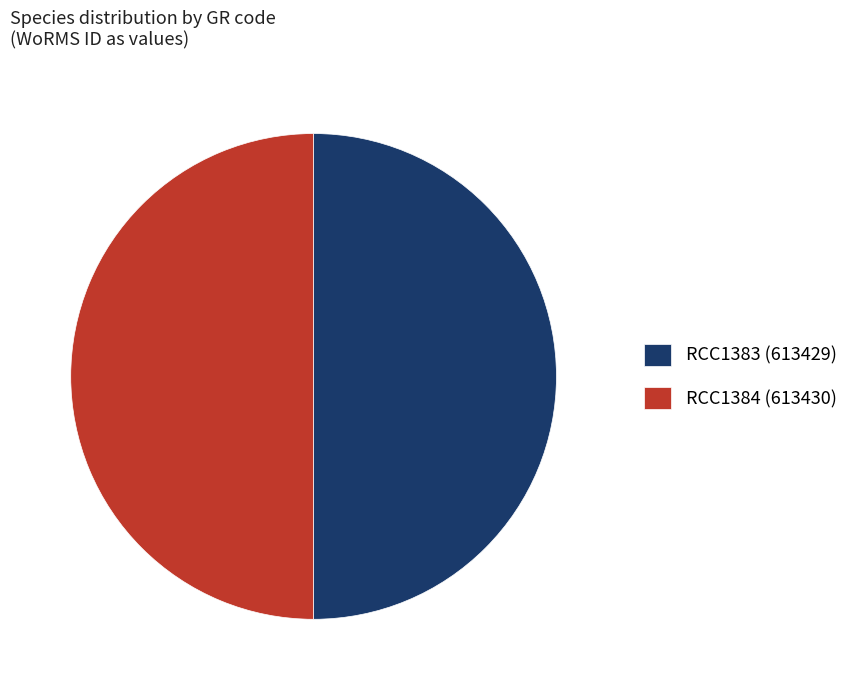

What is the ratio of the value at RCC1383 (613429) to the value at RCC1384 (613430)?

1.0